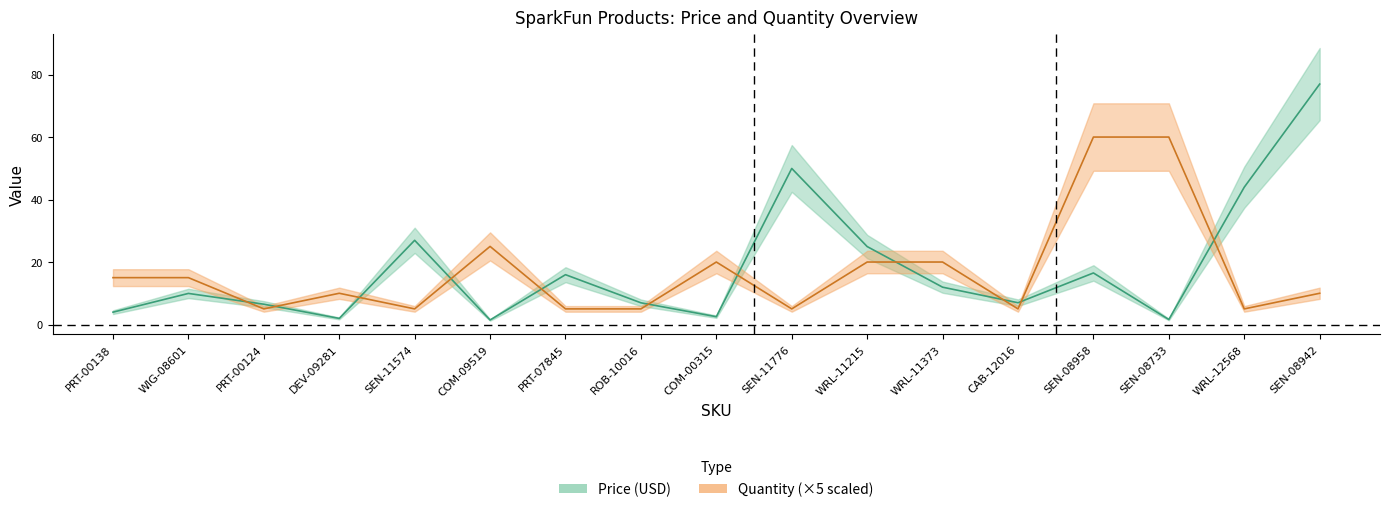

What is the total value across all series at WIG-08601?

24.9